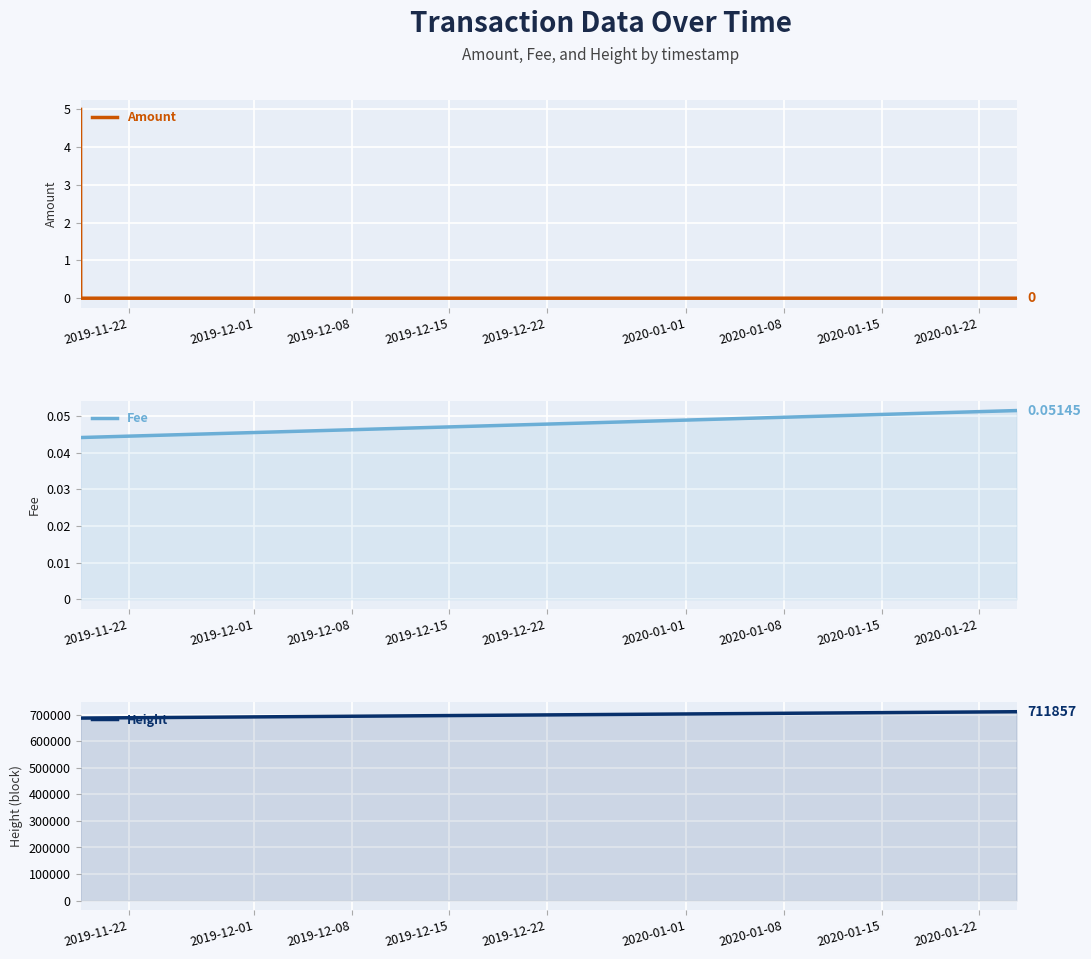

Is the value of Fee at 2019-12-08 greater than the value of Height at 2019-12-01?

No